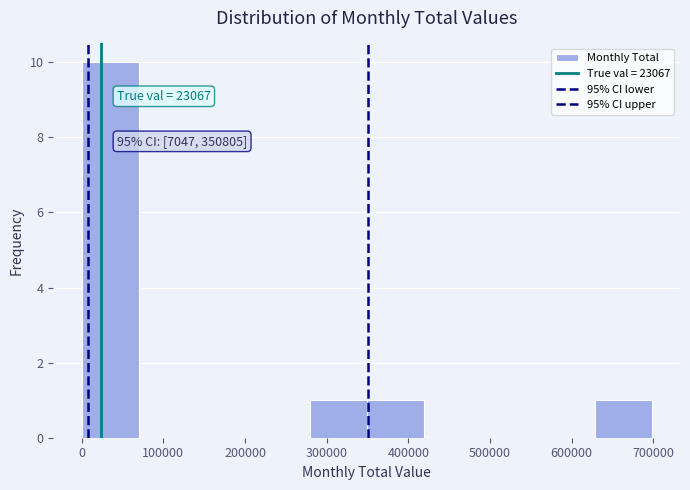

Over which range of the x-axis is the bar tallest?

0 to 70000